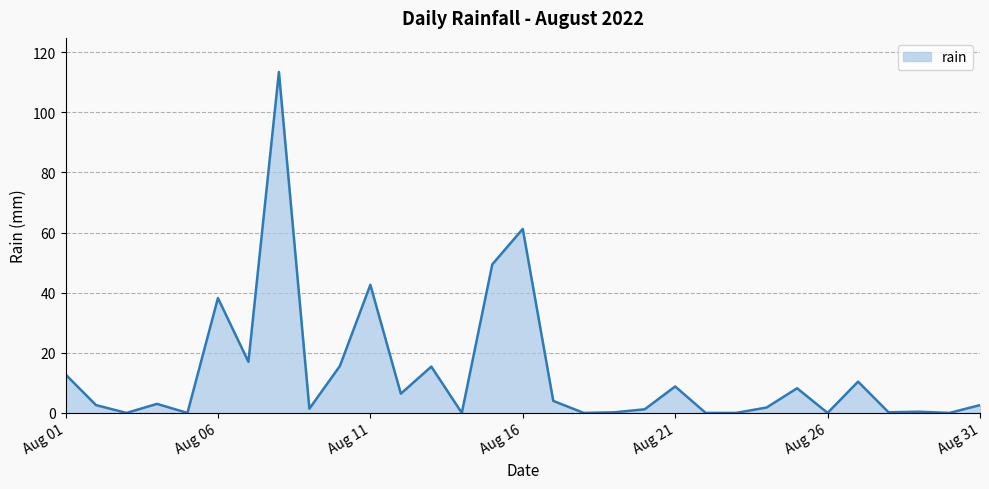

What is the difference between the maximum and minimum values?

113.4